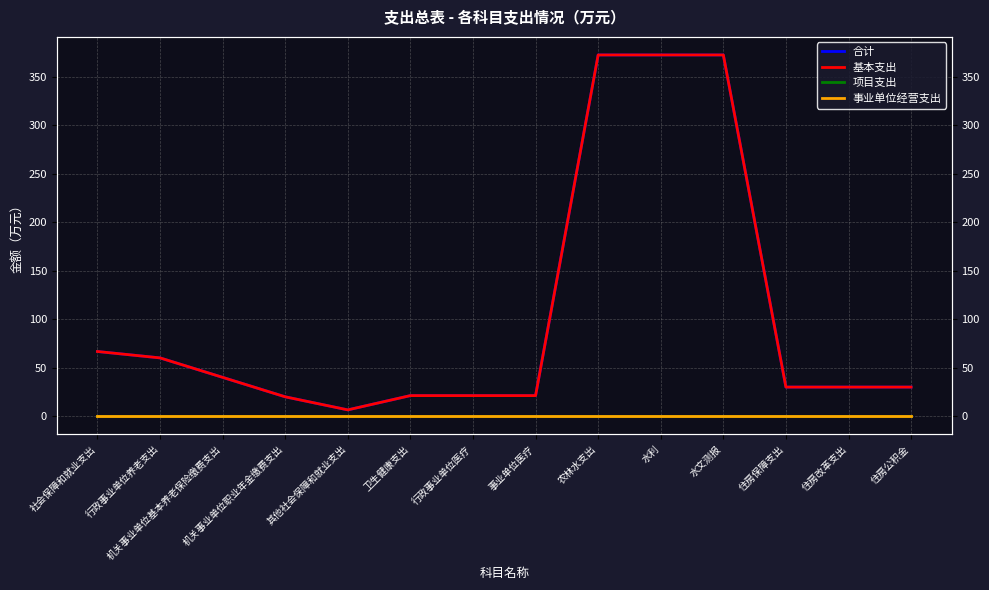

Which series has the largest range (max minus min)?

合计